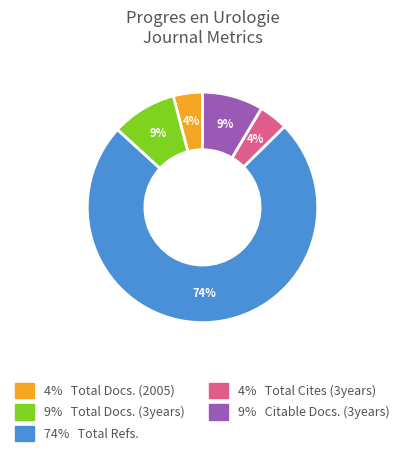

Does any single category account for the majority?

Yes